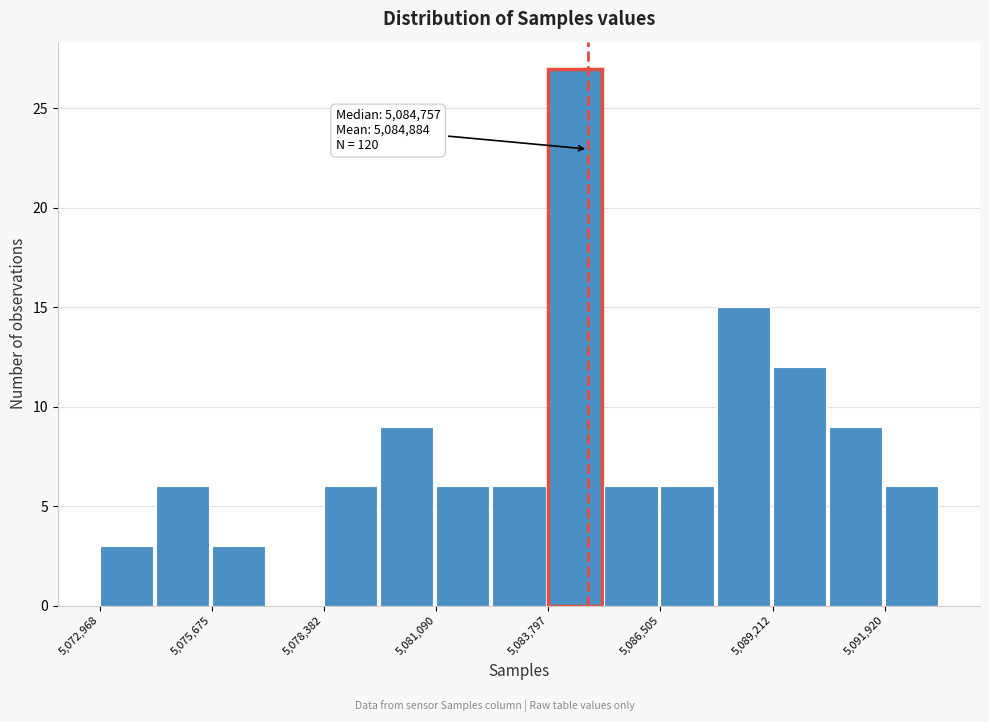

Around what value on the x-axis is the tallest bar? Give the approximate position of its centre, as read against the axis.

5084500